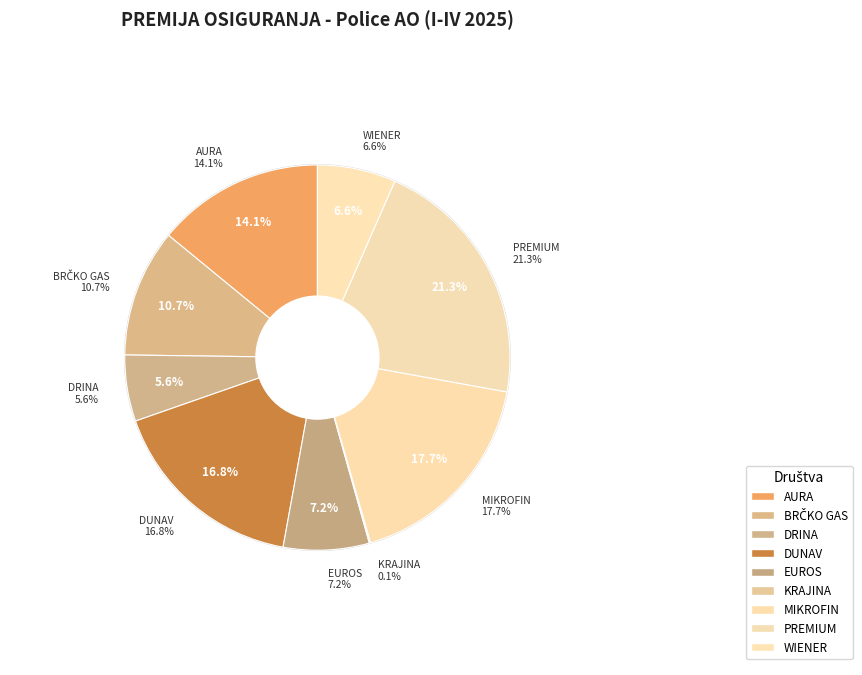

Combined, what portion of the pie is DRINA and EUROS?

12.8%